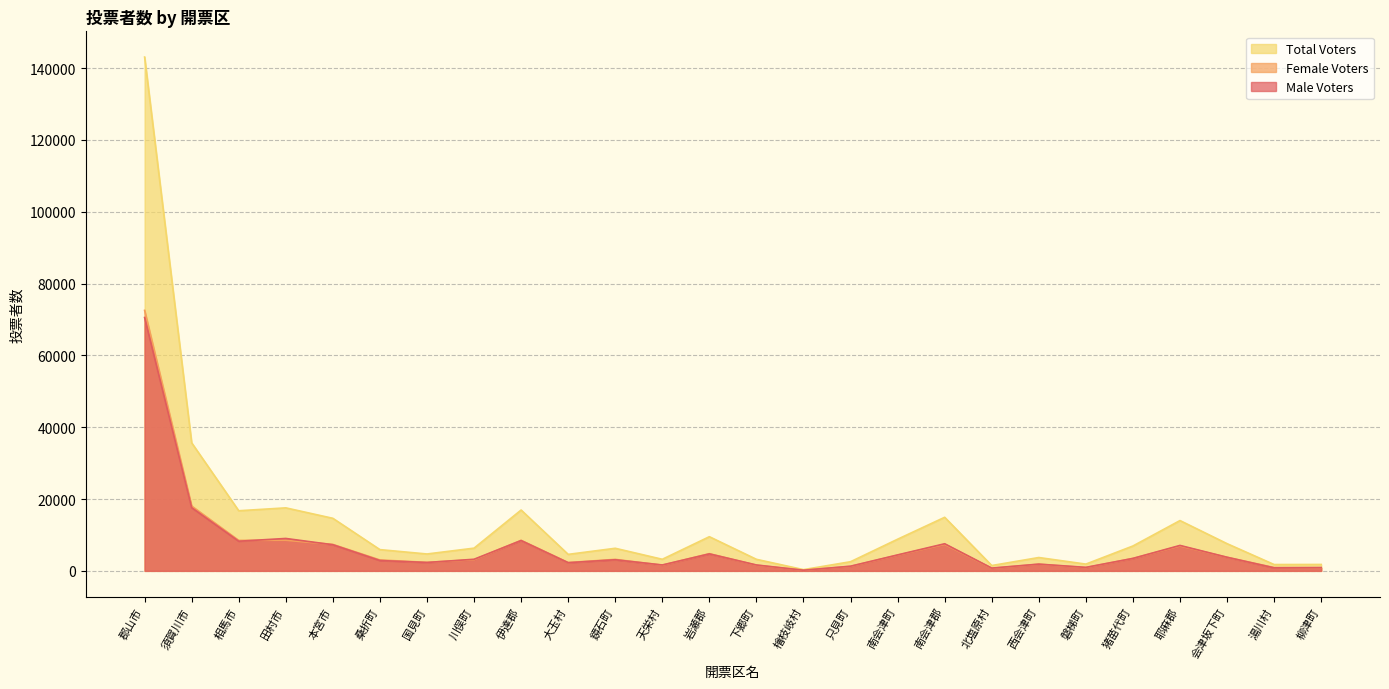

The Male Voters series shows 1297 at 只見町. True or false?

True